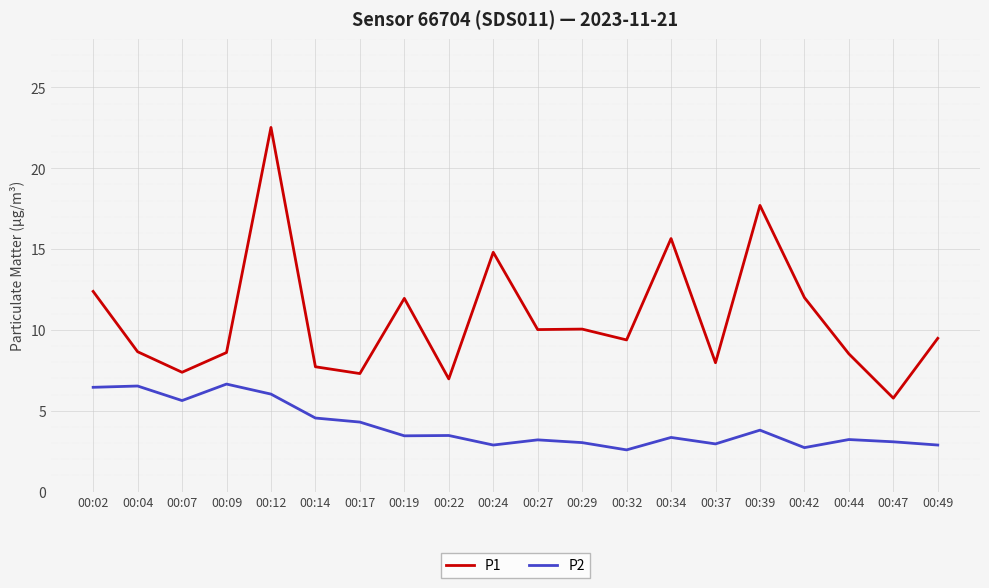

The value of P2 at 00:27 is 3.2. True or false?

True